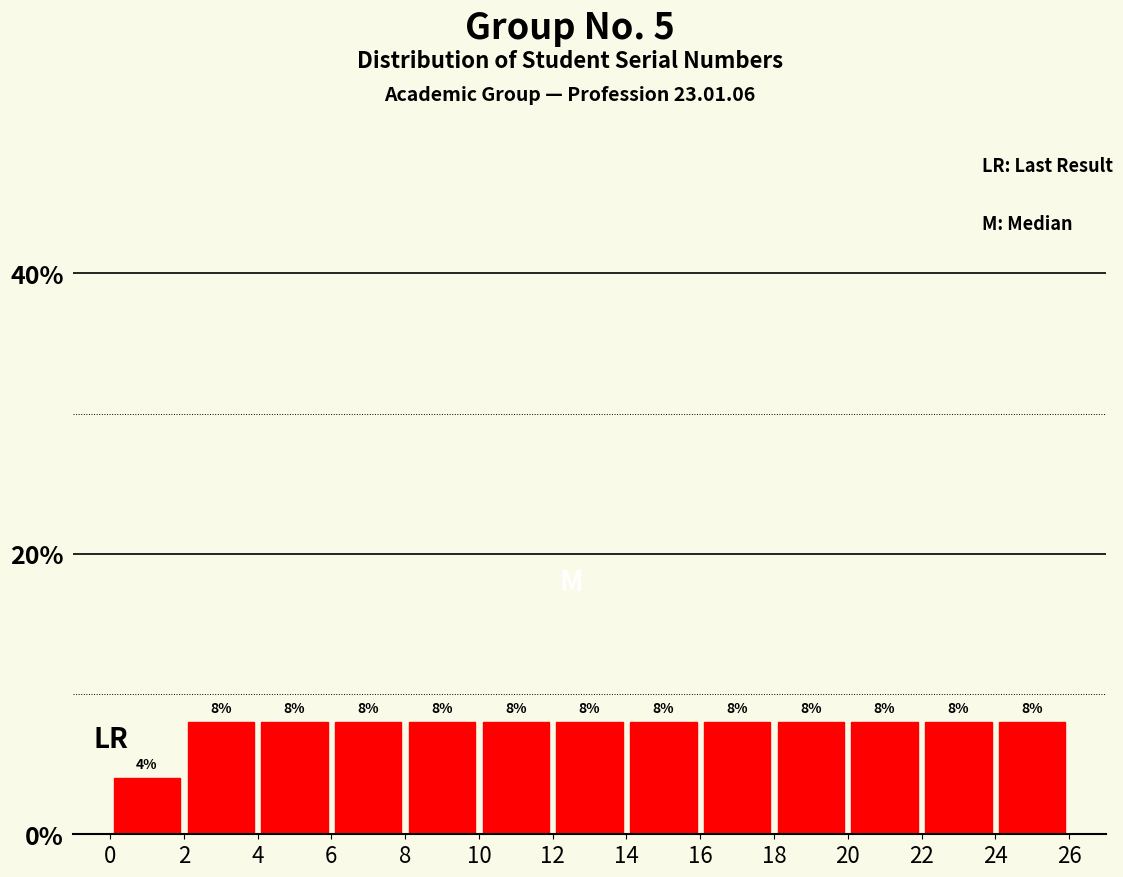

Reading left to right, transcribe this chart: for each bar, give the range it covers on the x-axis and its height.

0 to 2: 4
2 to 4: 8
4 to 6: 8
6 to 8: 8
8 to 10: 8
10 to 12: 8
12 to 14: 8
14 to 16: 8
16 to 18: 8
18 to 20: 8
20 to 22: 8
22 to 24: 8
24 to 26: 8